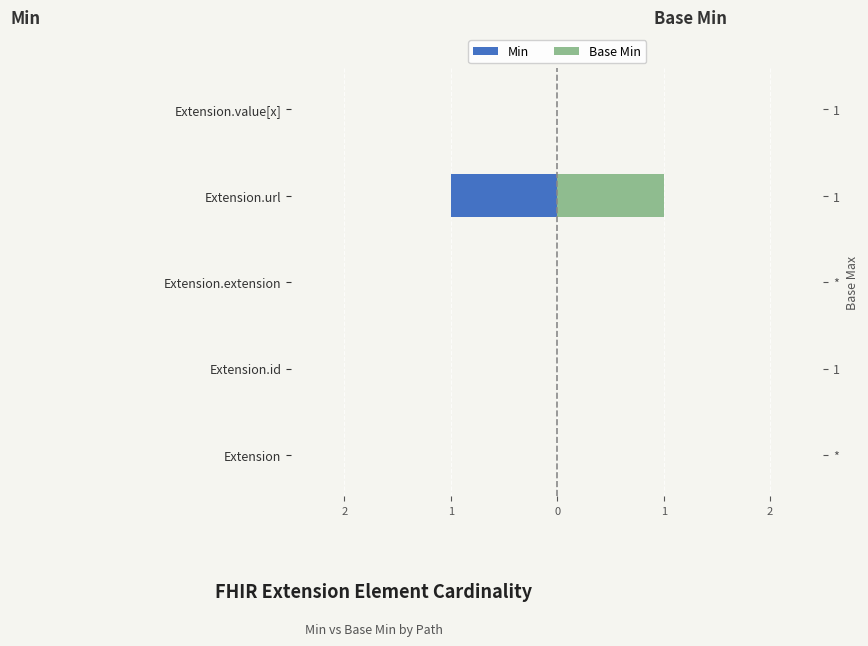

Which label corresponds to the smallest value in the chart?

Extension.url